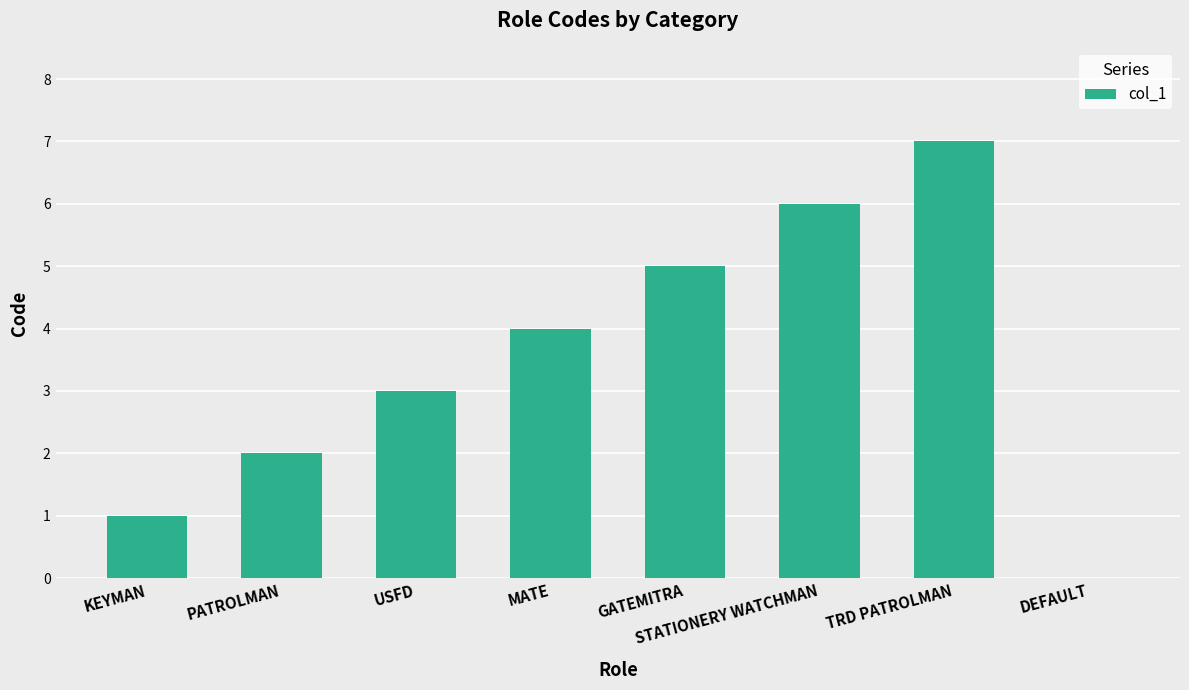

Which has a higher value, KEYMAN or USFD?

USFD